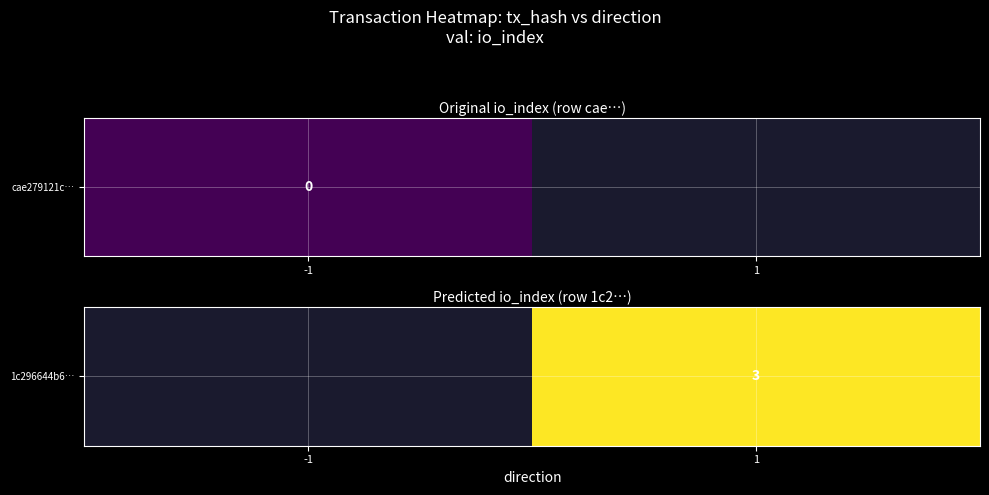

Which has a higher value, 1 or -1?

-1